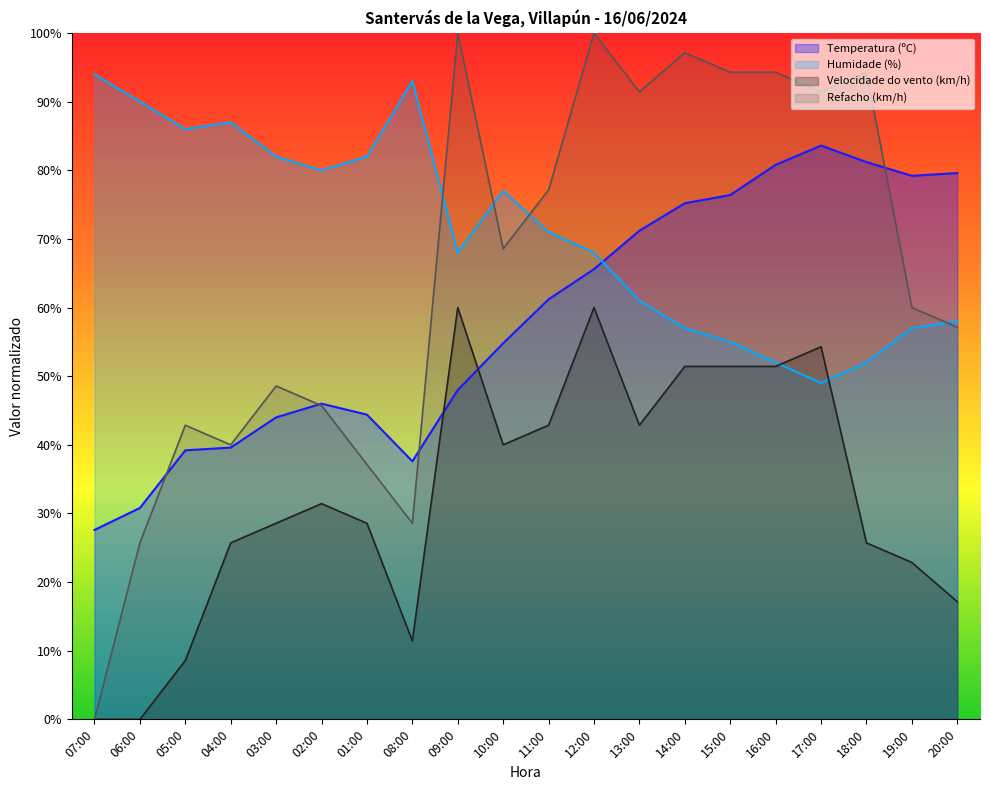

What is the greatest value displayed?

100.0